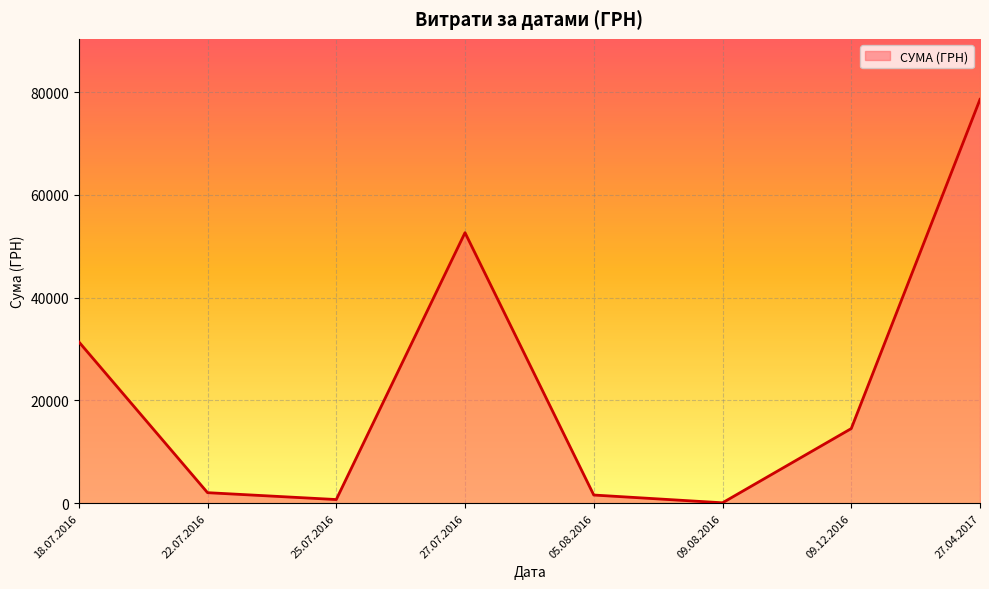

Where is the first local maximum?

27.07.2016